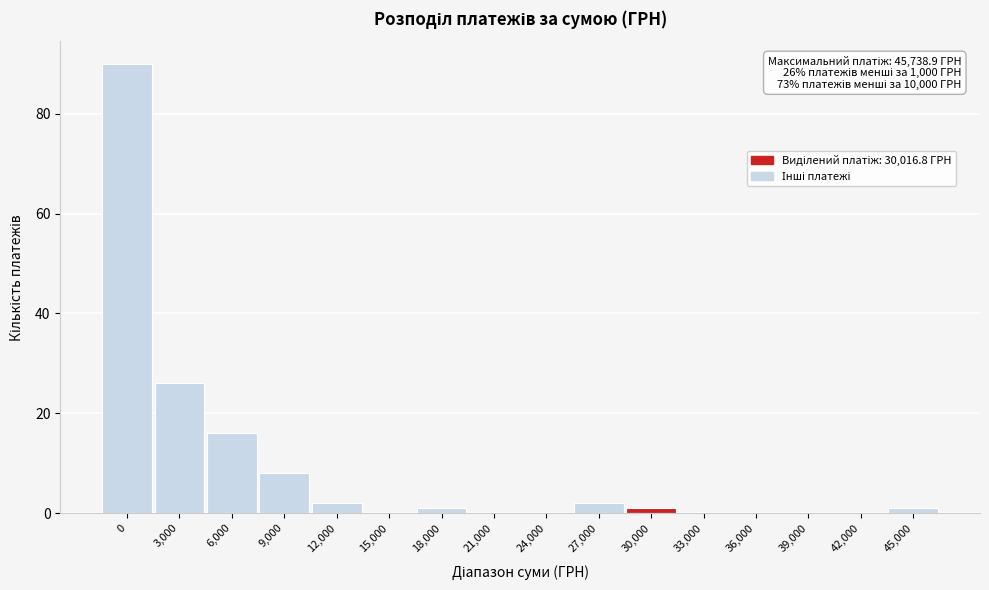

Reading left to right, list all the values displayed in this chart.

0=90	3,000=26	6,000=16	9,000=8	12,000=2	15,000=0	18,000=1	21,000=0	24,000=0	27,000=2	30,000=1	33,000=0	36,000=0	39,000=0	42,000=0	45,000=1